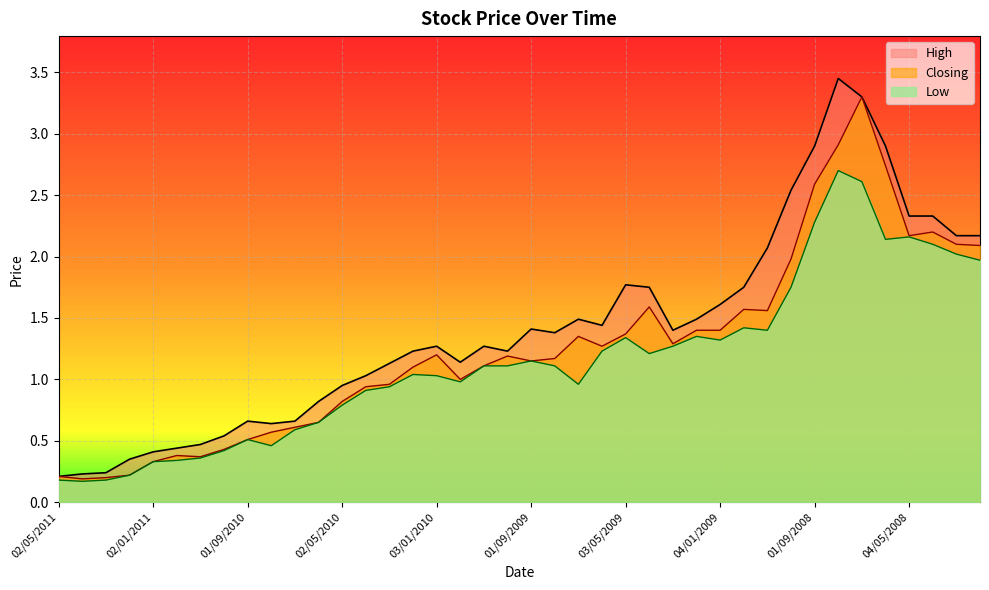

What position from the left is 01/03/2010?

15